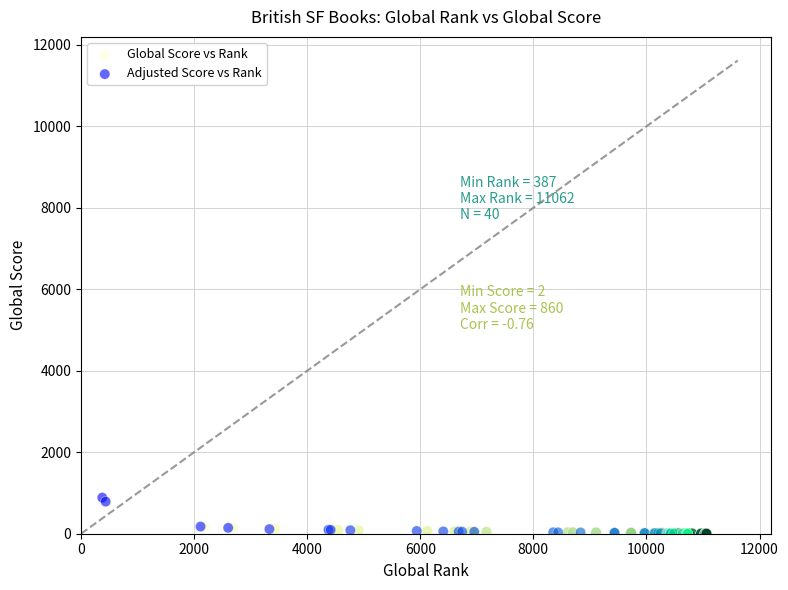

Which series has the widest spread of Y values?

Adjusted Score vs Rank